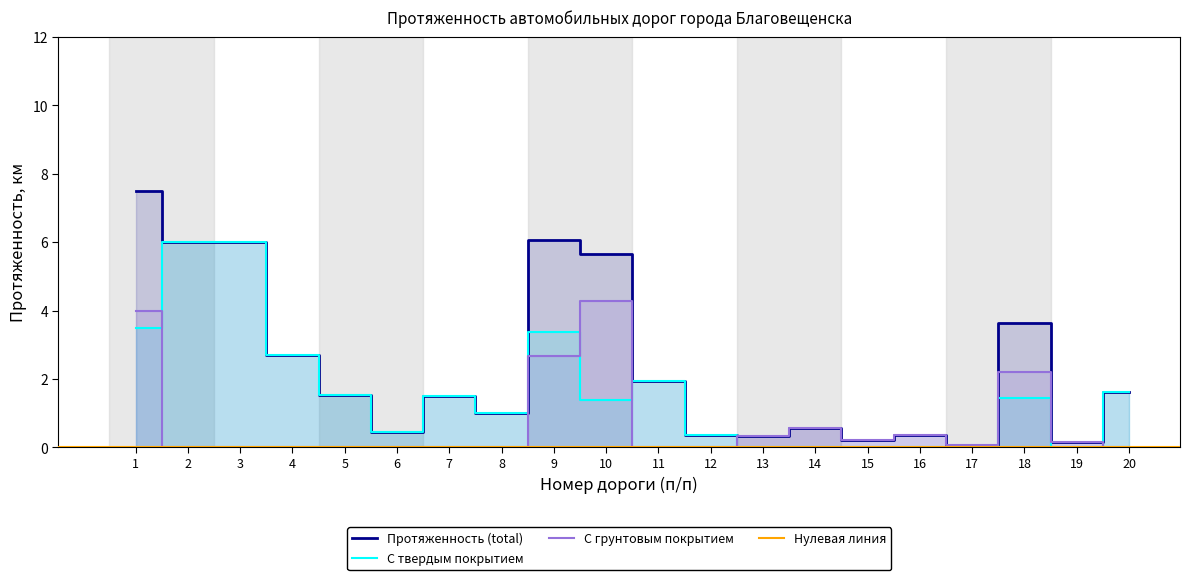

Is the value of Протяженность (total) at 7 greater than the value of С твердым покрытием at 16?

Yes